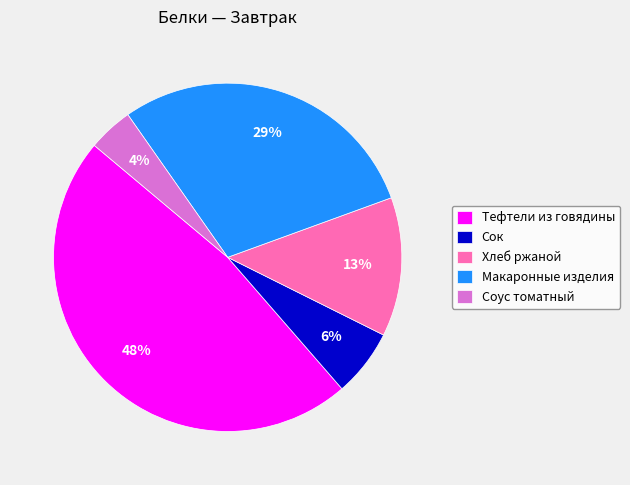

Is the sum of Сок and Соус томатный greater than half?

No